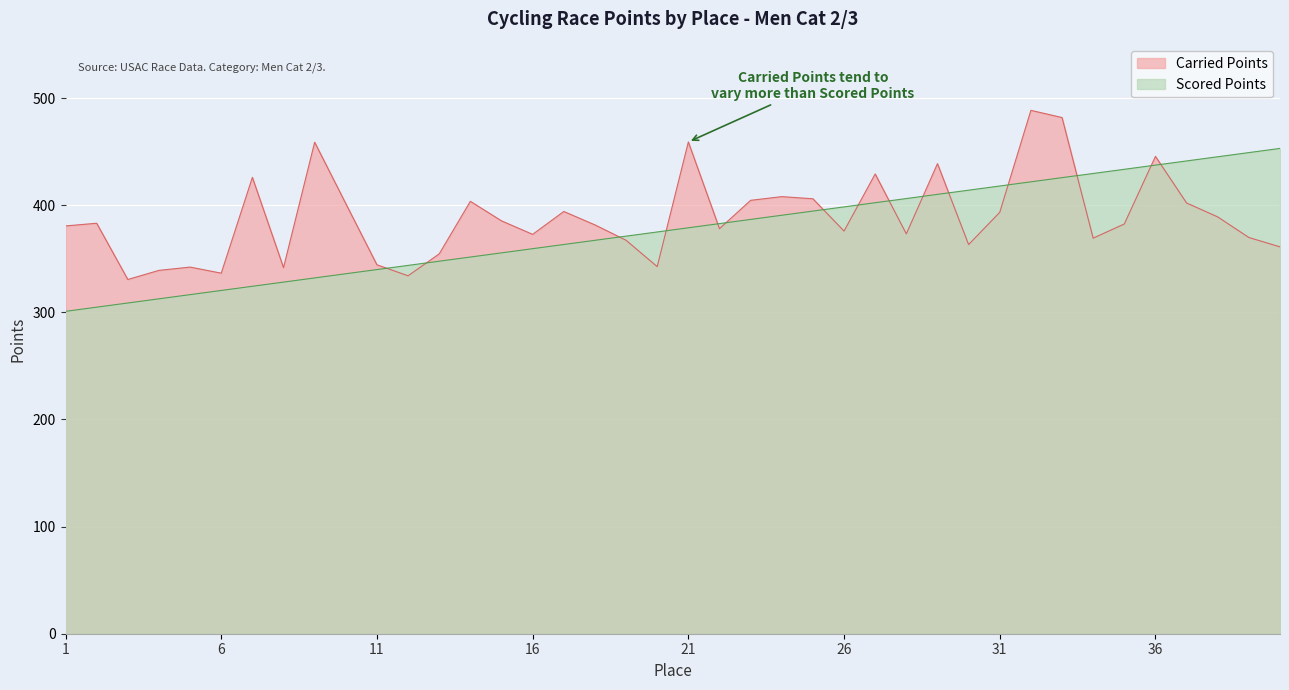

What is the average value of the Scored Points series?

376.9